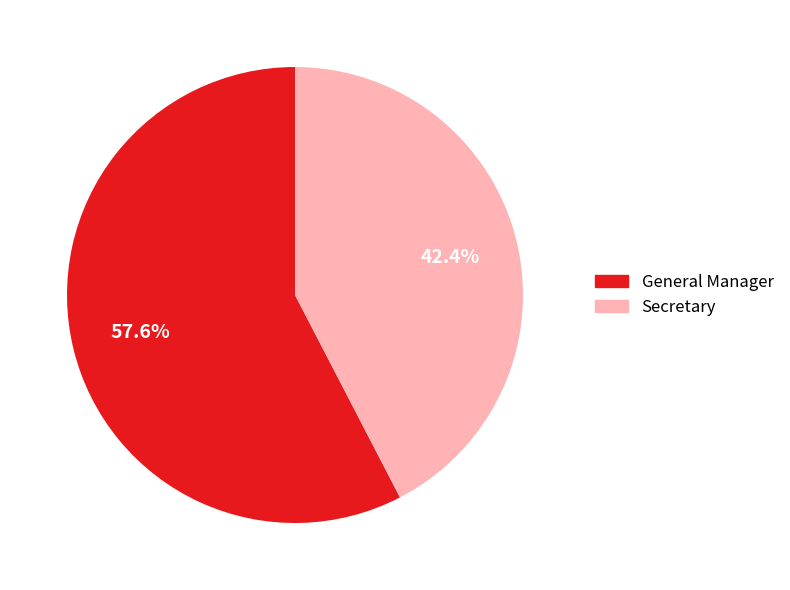

To the nearest percent, what percentage of the pie is Secretary?

42%